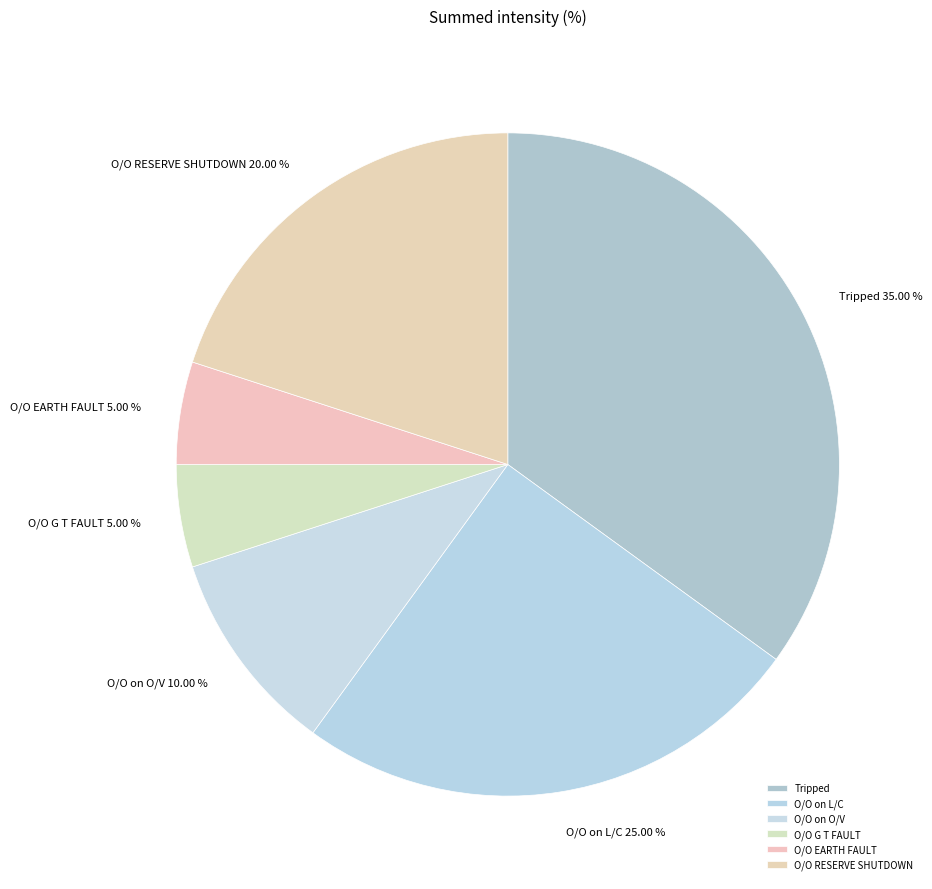

Which has a higher value, O/O RESERVE SHUTDOWN or O/O G T FAULT?

O/O RESERVE SHUTDOWN